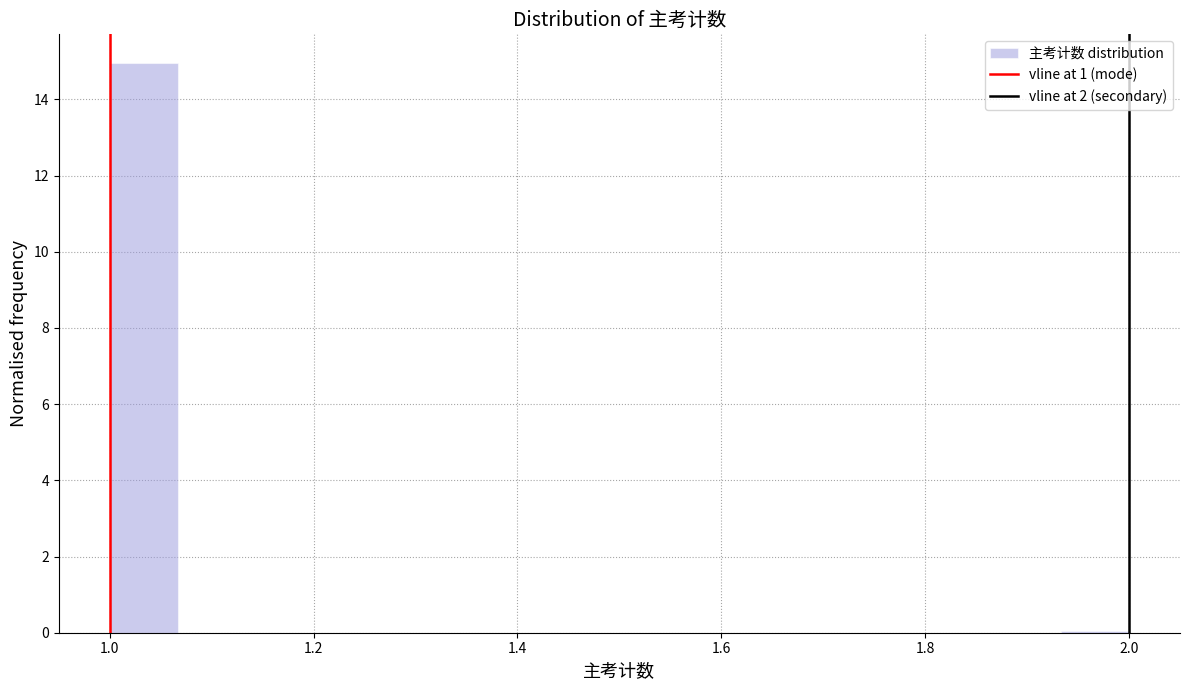

Around what value on the x-axis is the tallest bar? Give the approximate position of its centre, as read against the axis.

1.04